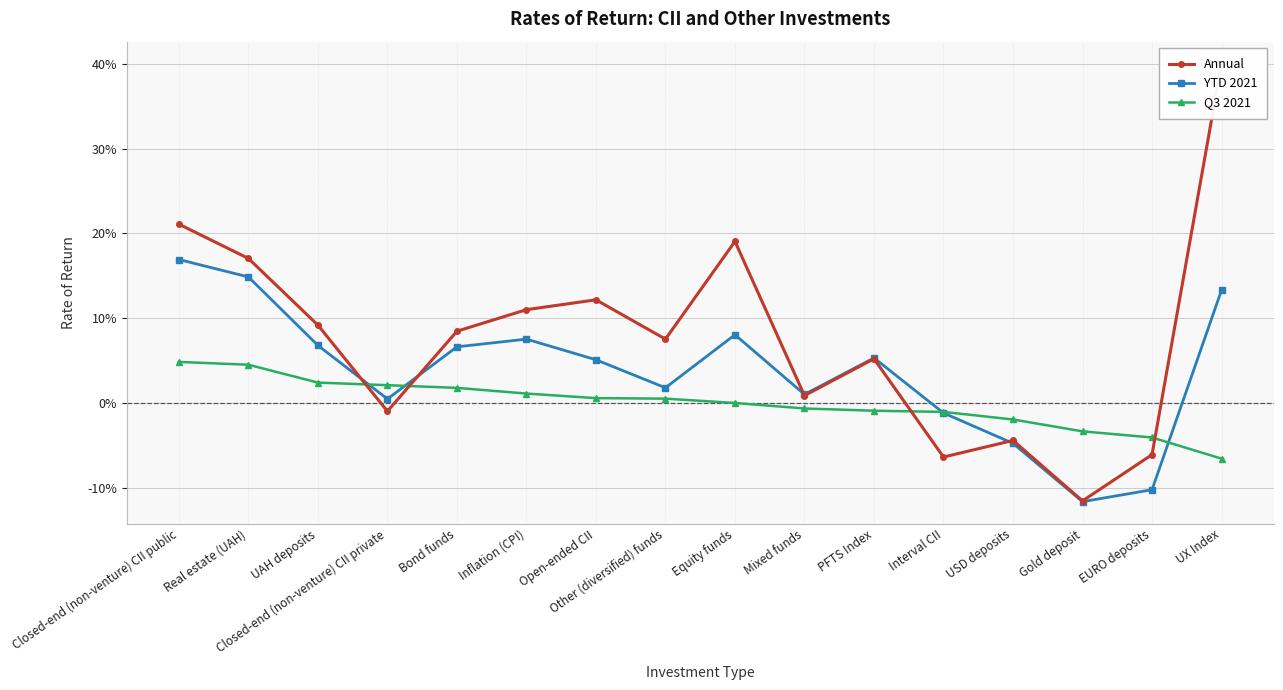

What is the difference between the second highest and minimum values in the YTD 2021 series?

0.3